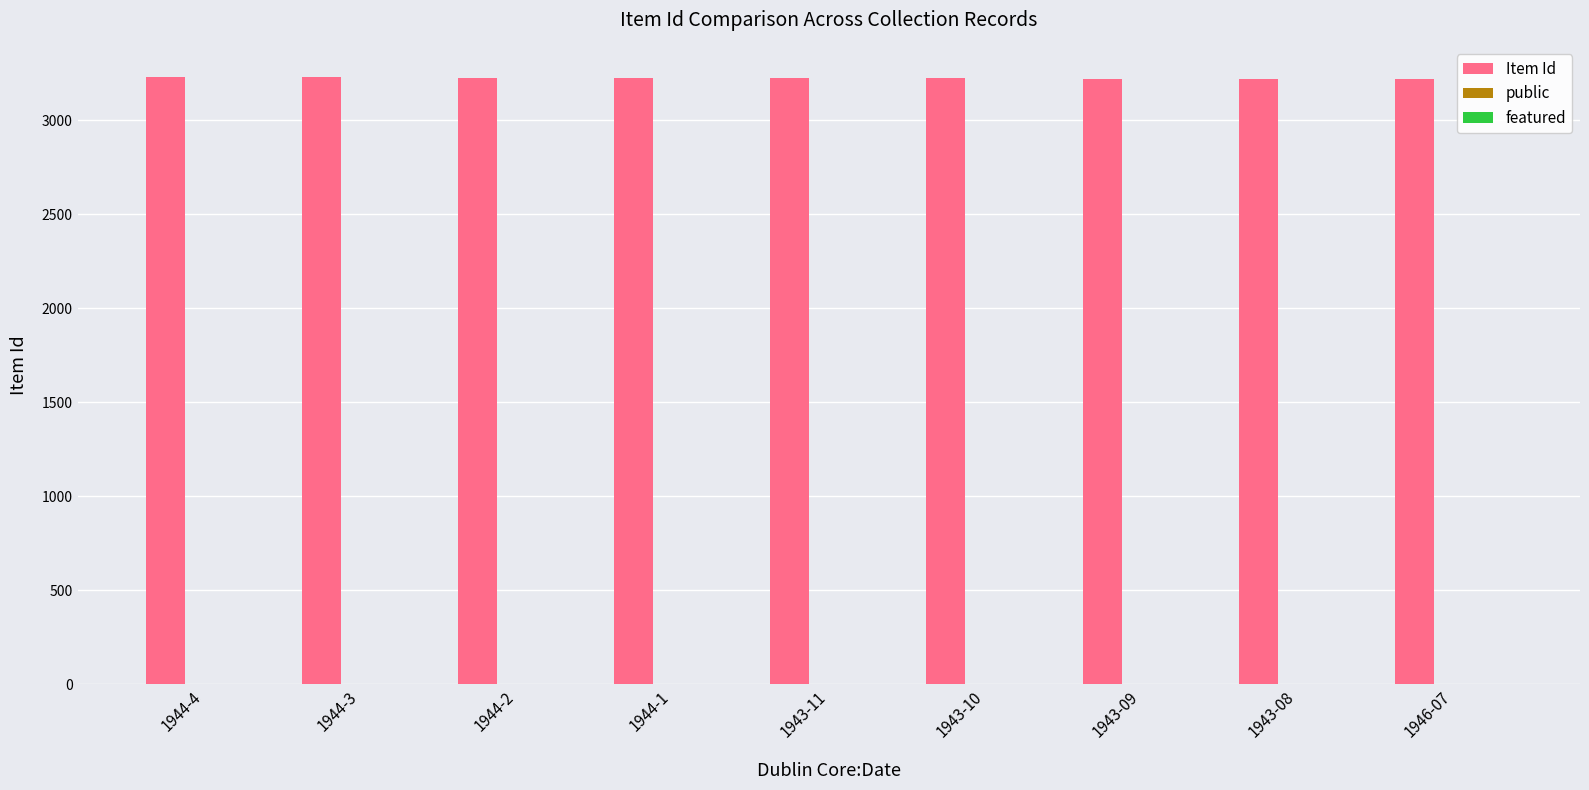

Where does the Item Id series first go above 3226?

1944-4